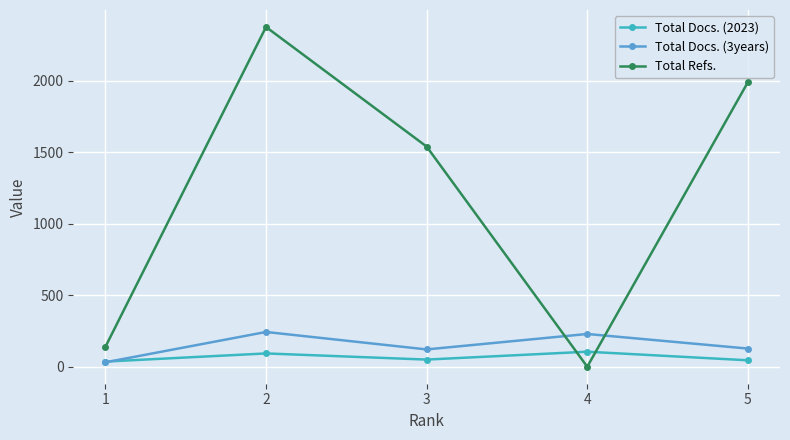

Which label corresponds to the smallest value in the chart?

4